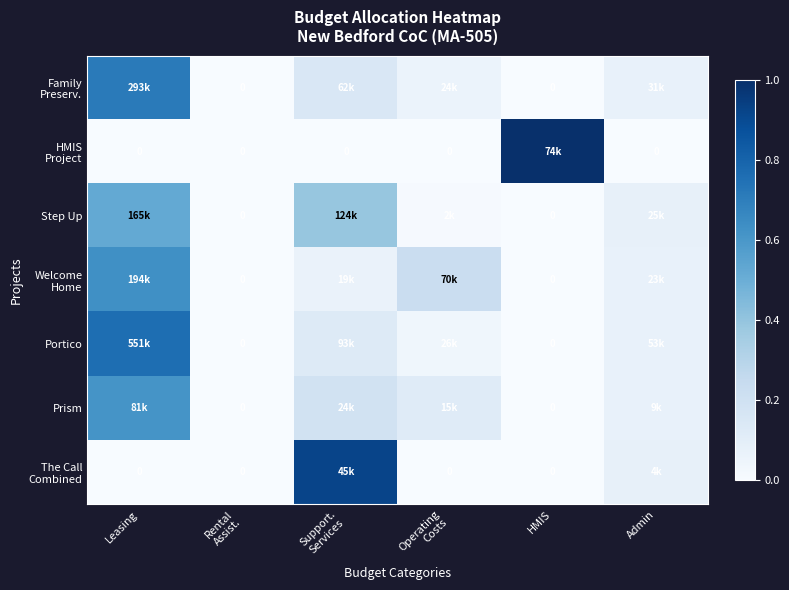

Is the value of Prism at Admin greater than the value of Step Up at Operating Costs?

Yes